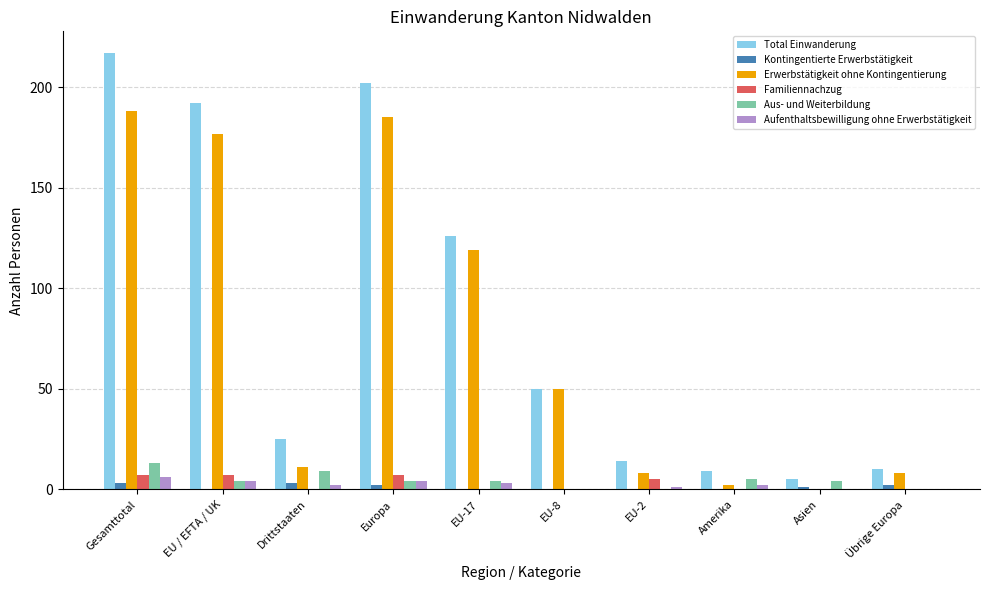

At which category is the sum across all series the highest?

Gesamttotal